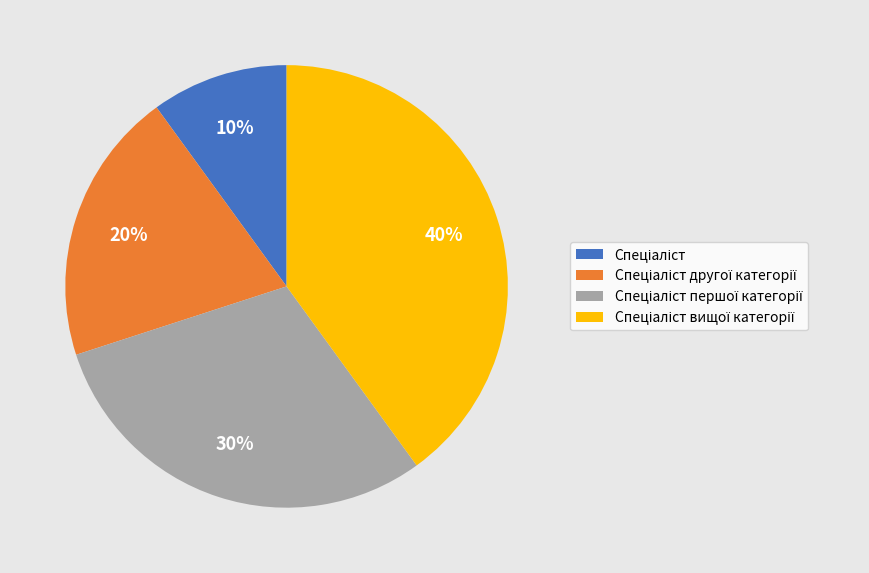

Is there a majority slice in this chart?

No